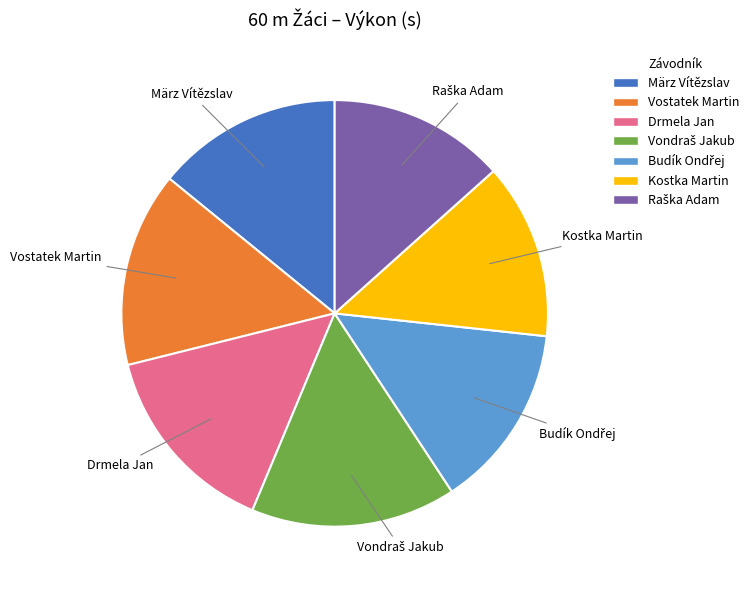

Is März Vítězslav the majority of the pie?

No